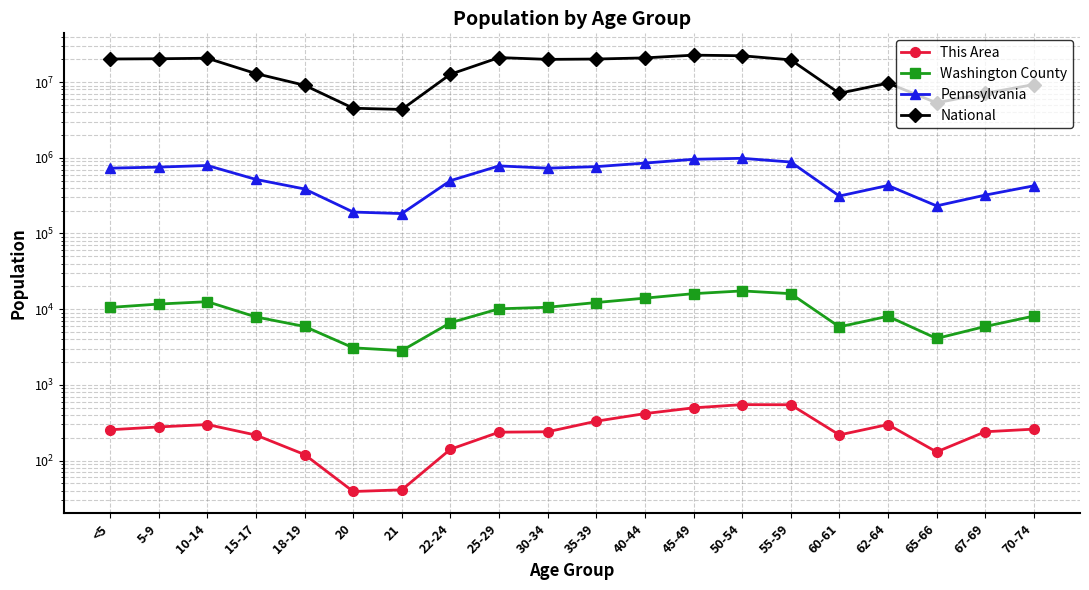

What is the difference between the maximum and minimum values in the Pennsylvania series?

801384